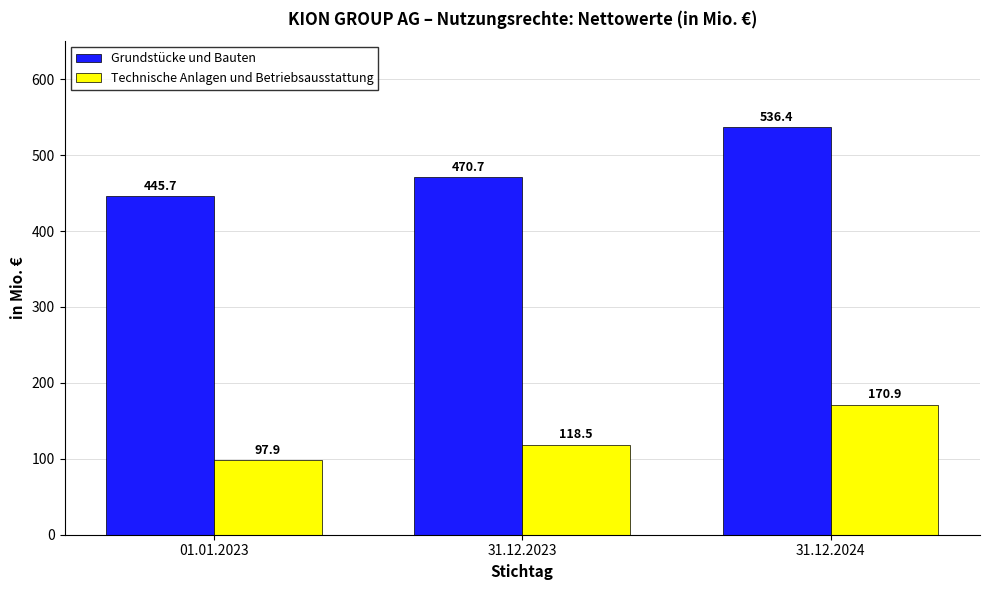

What is the minimum value shown in the chart?

97.9